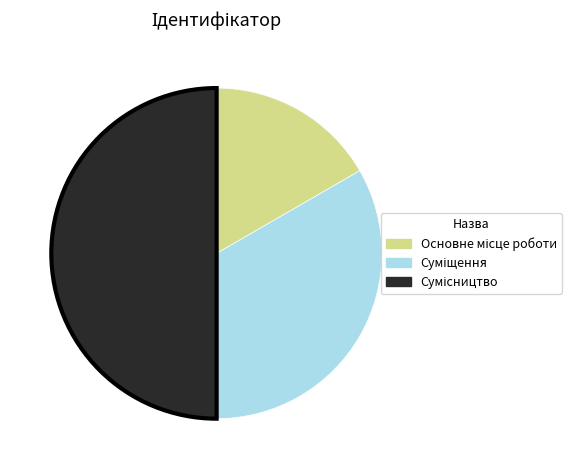

How many slices are in this pie chart?

3